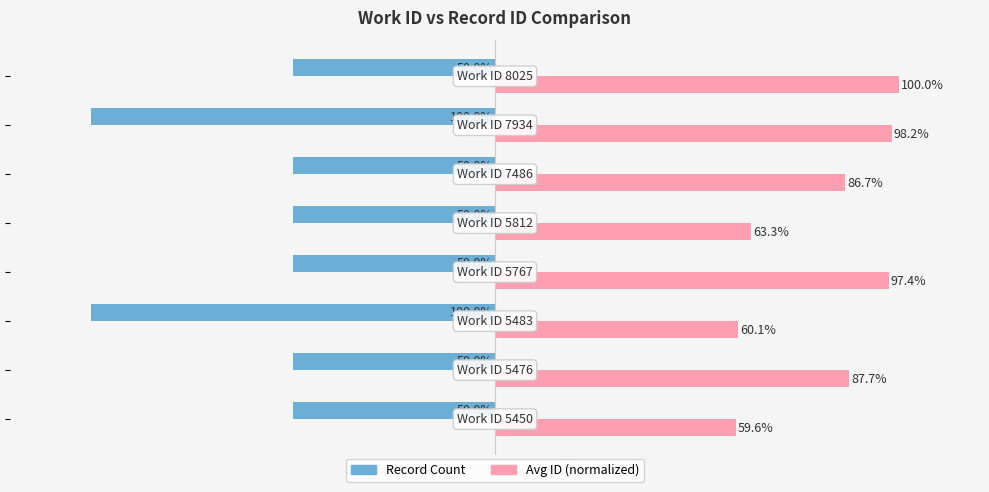

Which series has the widest spread of values?

Record Count